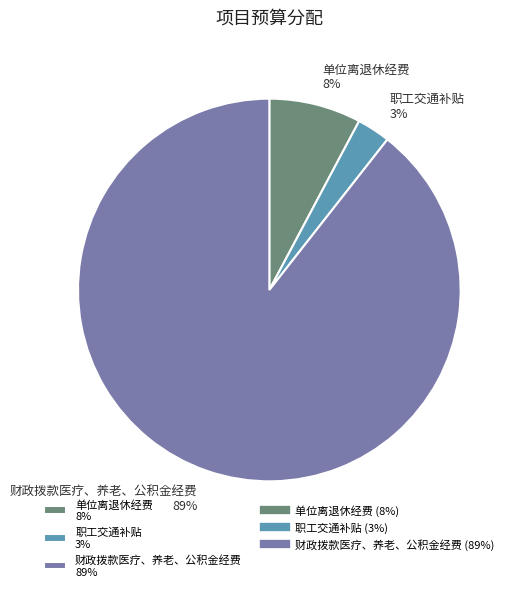

Do 职工交通补贴 3% and 单位离退休经费 8% together represent more than half of the pie?

No